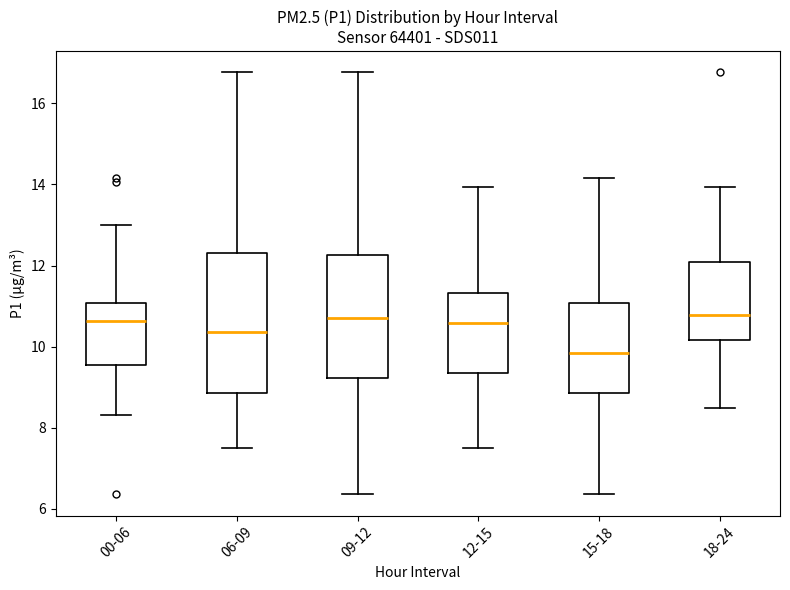

Which box is the tallest, from its lower edge to its upper edge?

06-09